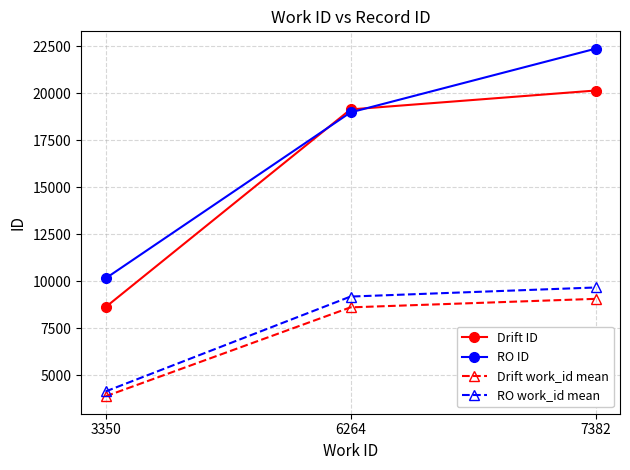

List the labels in order of Drift ID value, smallest first.

3350, 6264, 7382